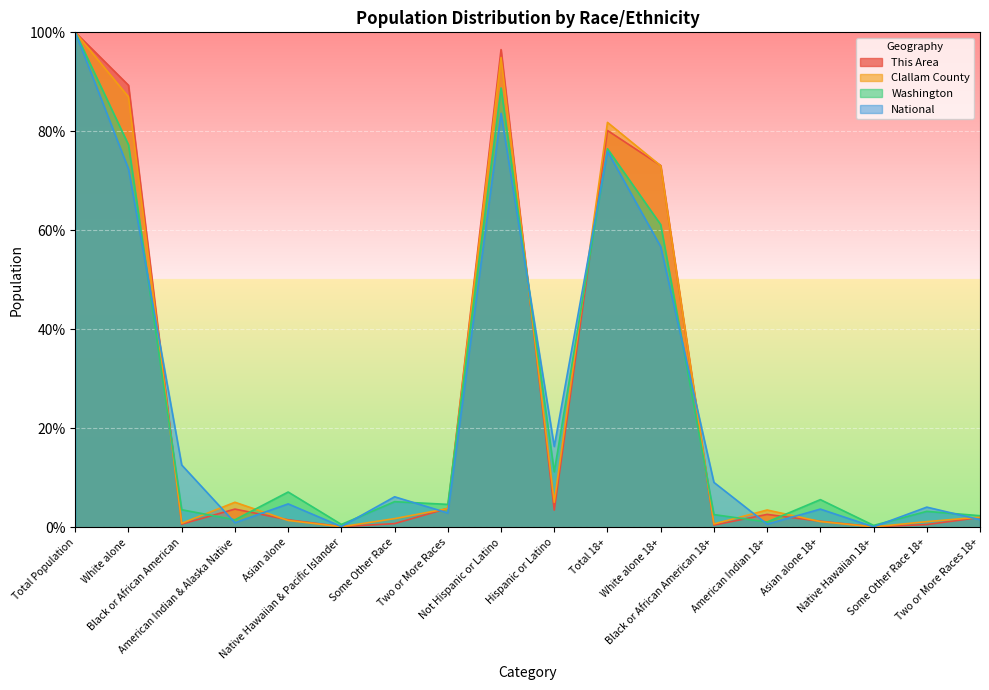

What is the minimum value shown in the chart?

0.1